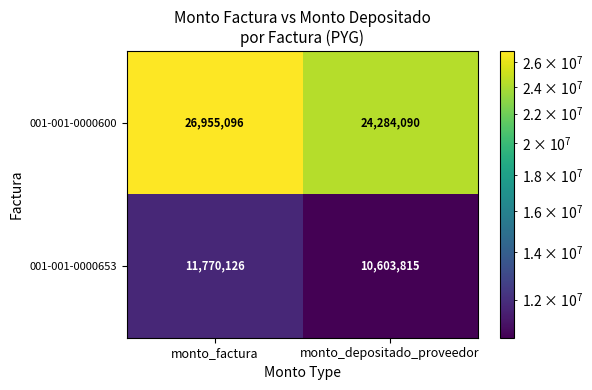

Rank the series by their maximum value, from highest to lowest.

001-001-0000600, 001-001-0000653